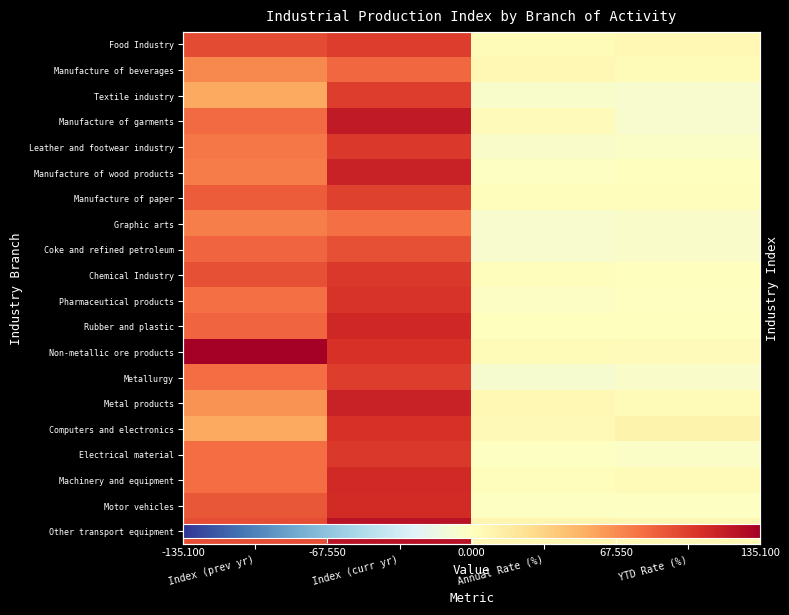

Which series has the largest total across all categories?

Non-metallic ore products